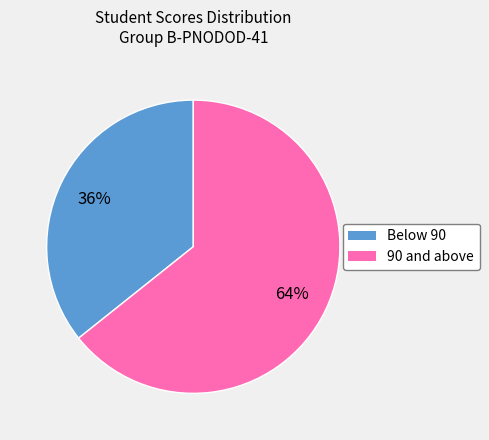

To the nearest percent, what percentage of the pie is 90 and above?

64%